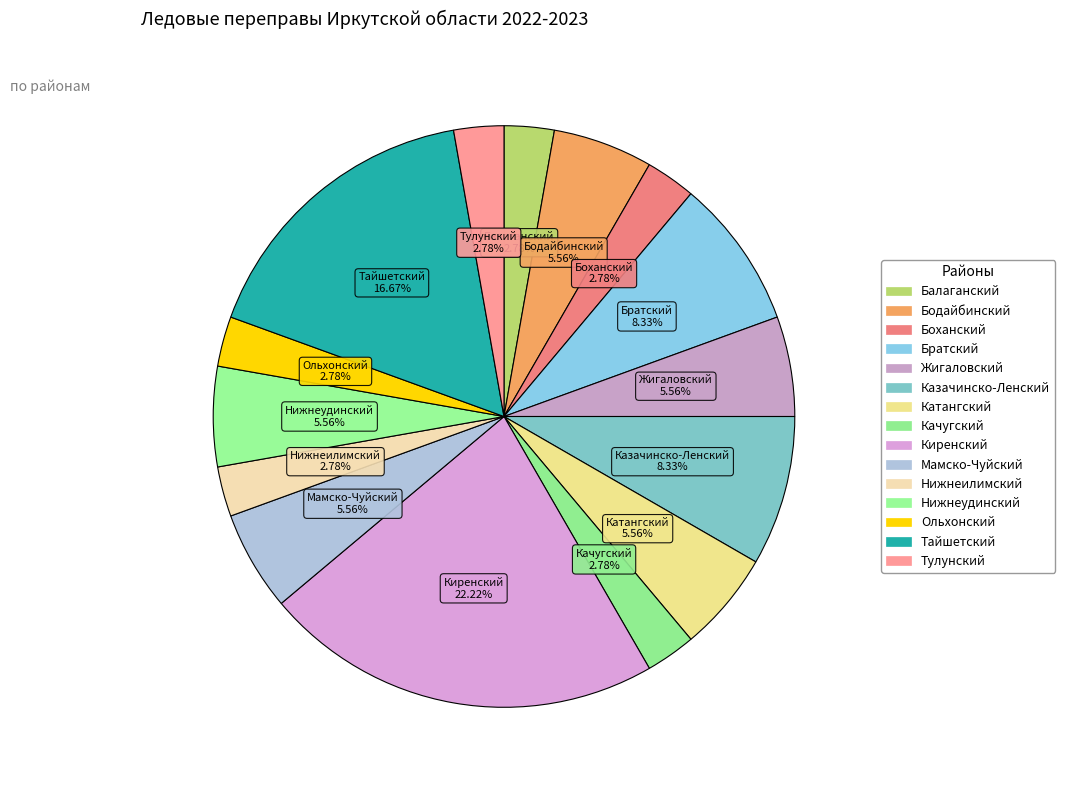

Approximately how many times larger is the value at Тулунский compared to Жигаловский?

0.5